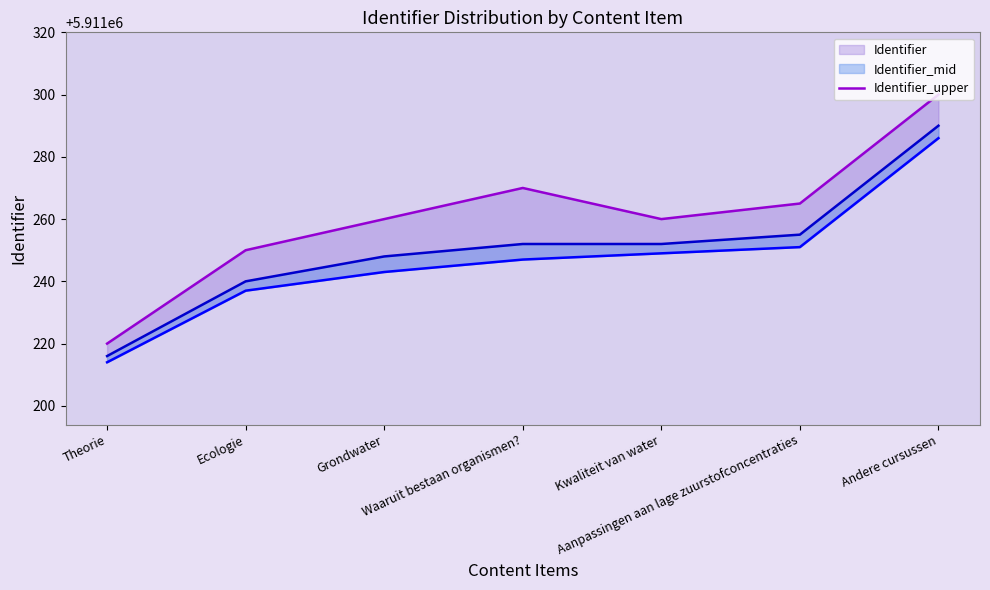

What is the ratio of the value at Grondwater to the value at Waaruit bestaan organismen??

1.0